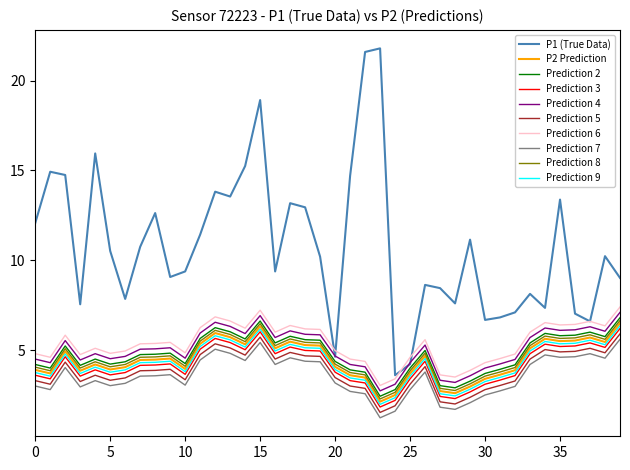

Which series has the largest total across all categories?

P1 (True Data)